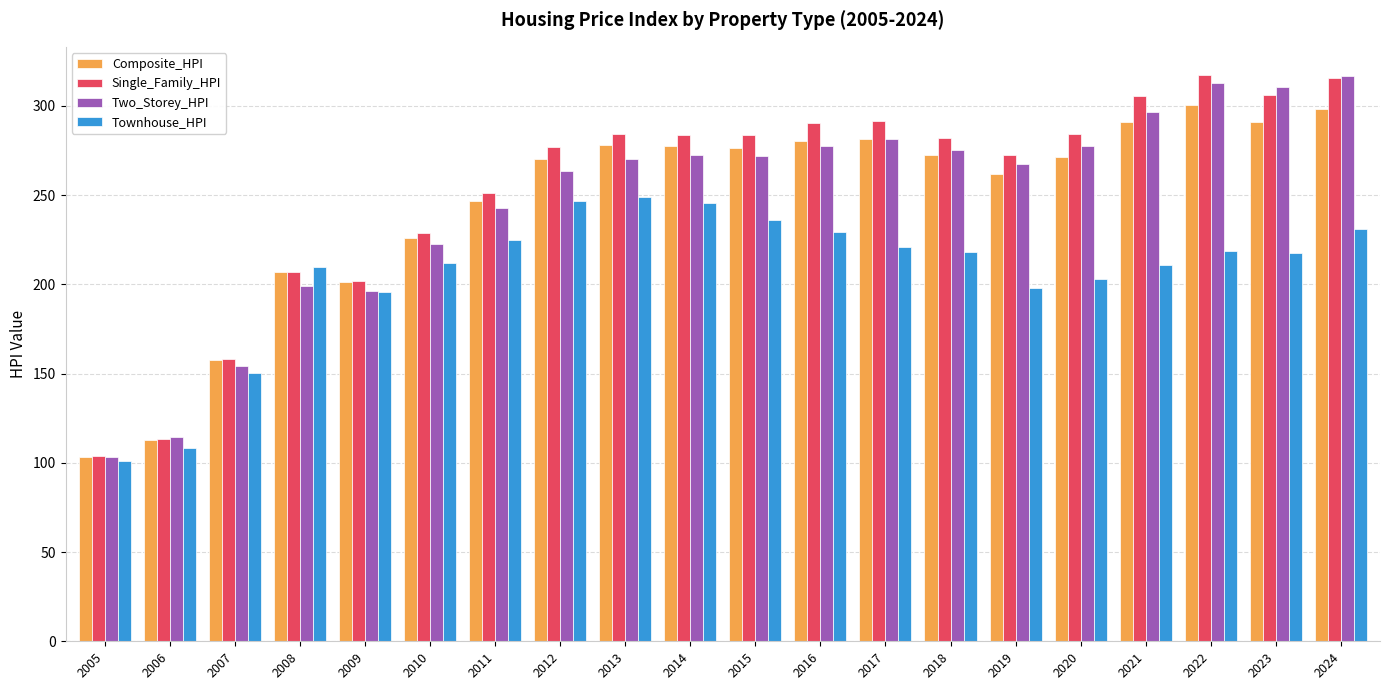

How many data points does each series have?

20